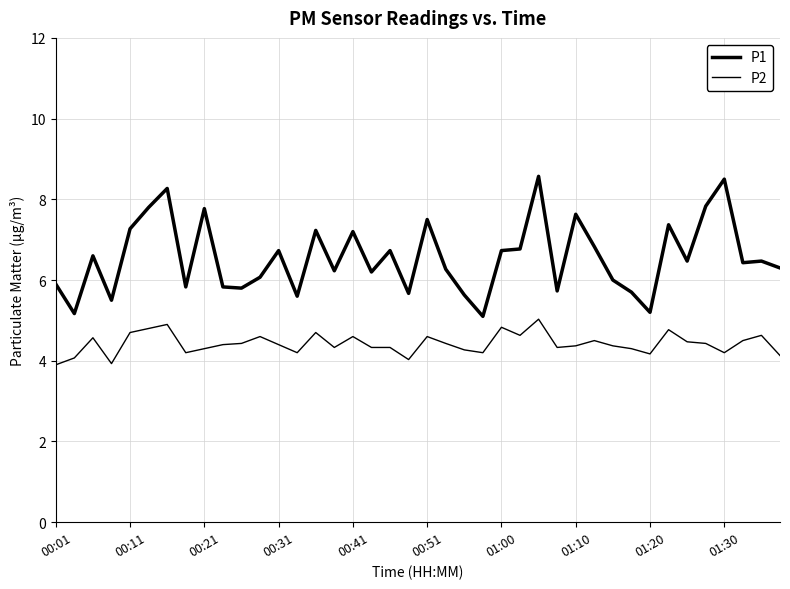

Does the chart display data point markers on the line(s)?

No